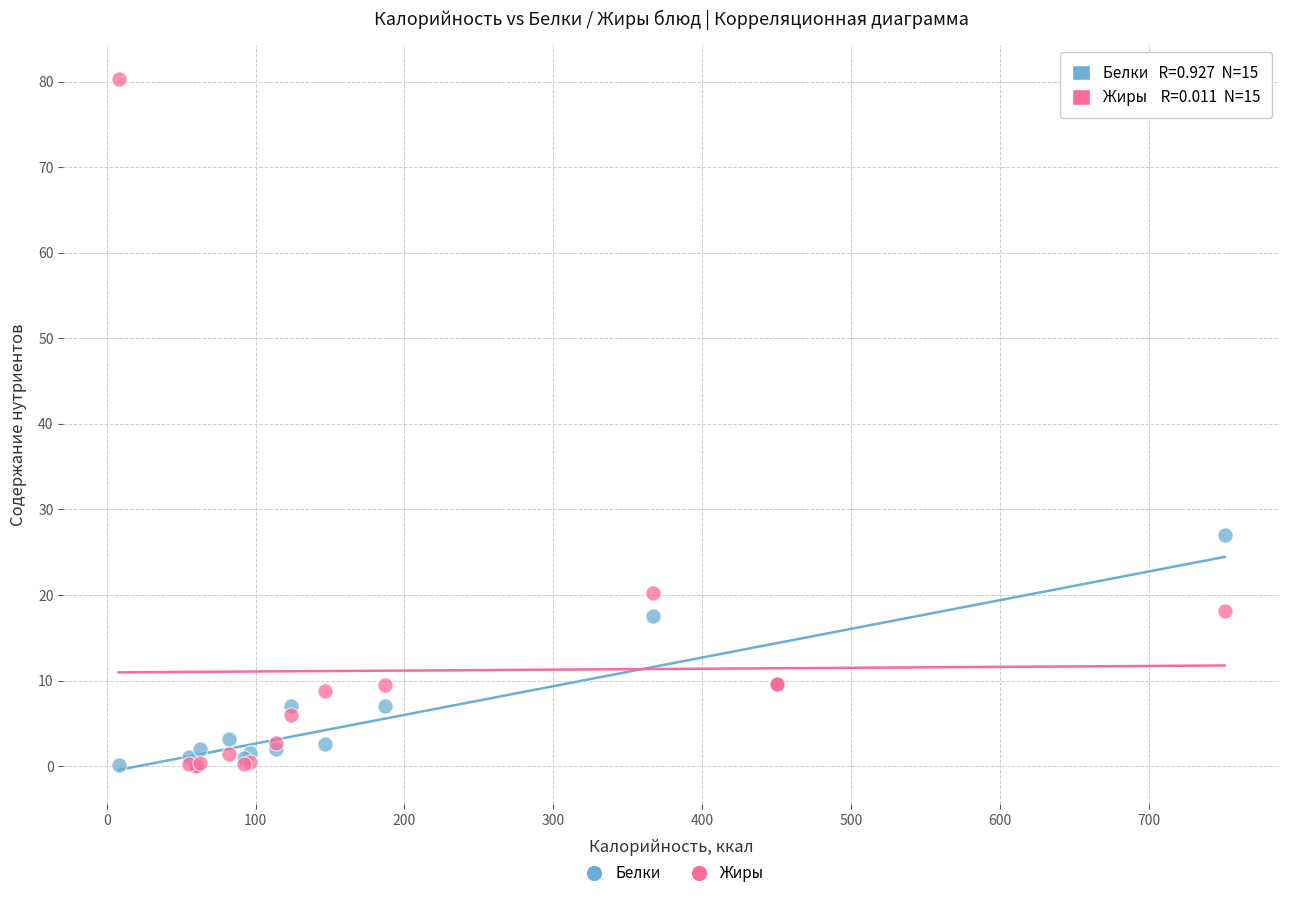

Across all series, what Y value is closest to 40?

27.0